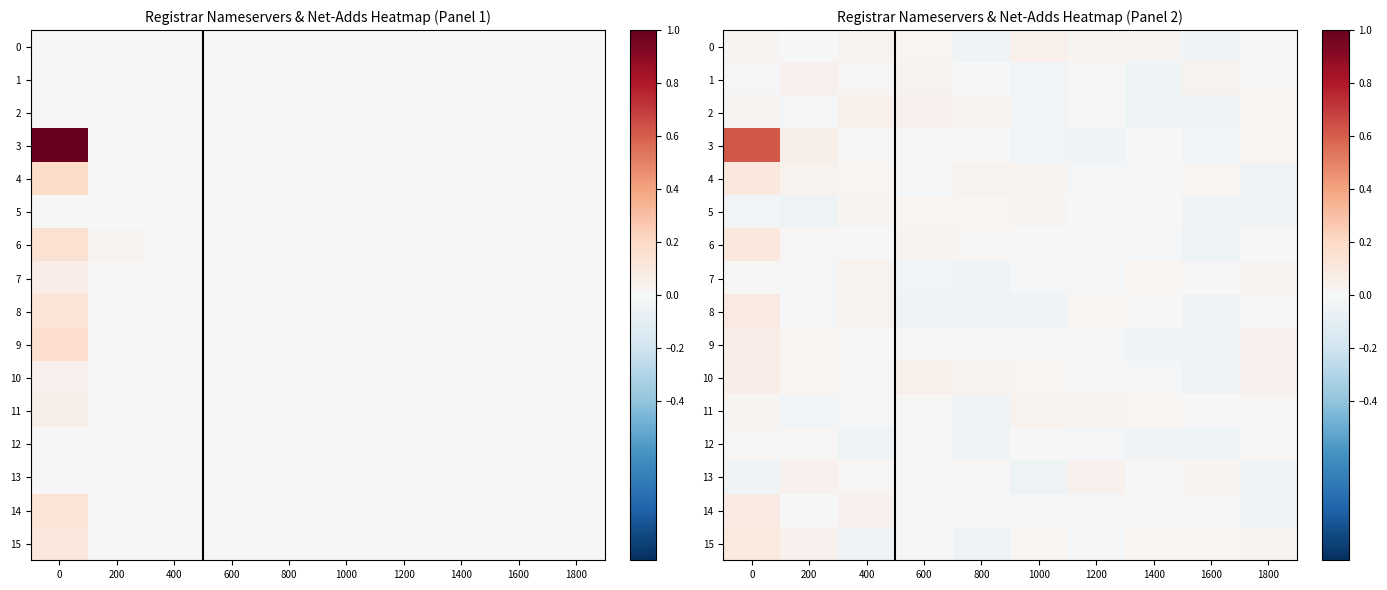

The value of 4 at 1400 is -0.0. True or false?

True